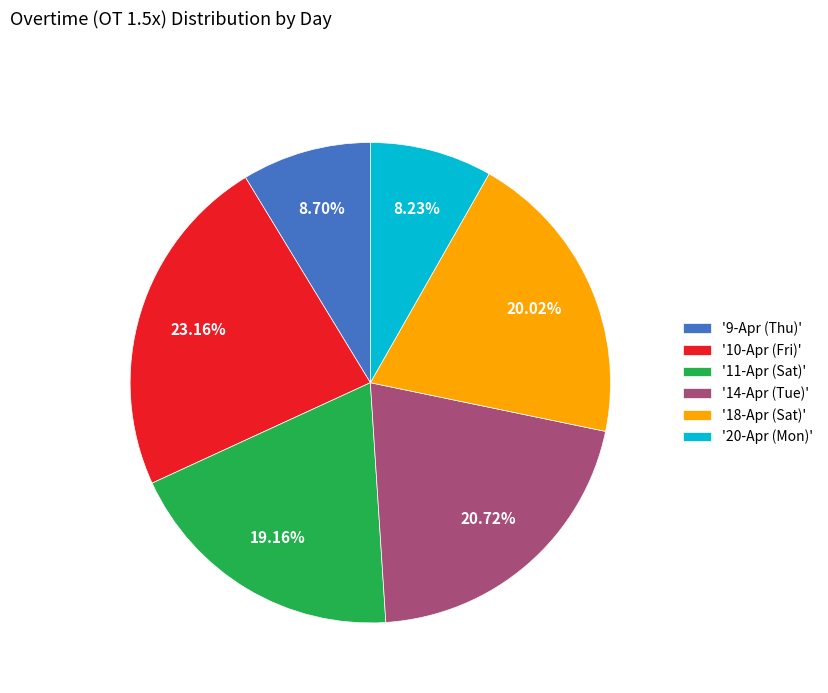

Is the sum of '14-Apr (Tue)' and '18-Apr (Sat)' greater than half?

No